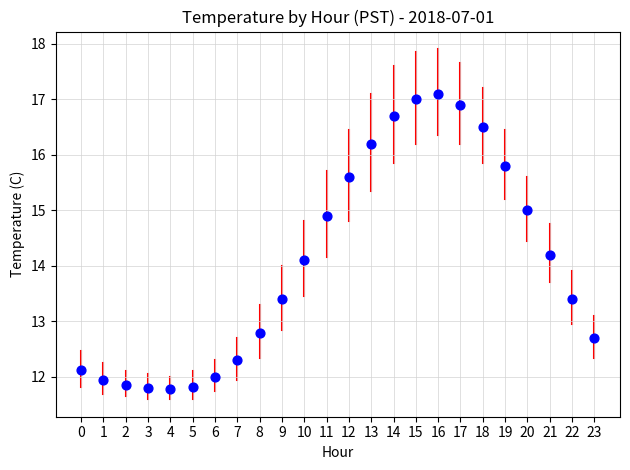

What Y value in the scatter plot is closest to 14?

14.1